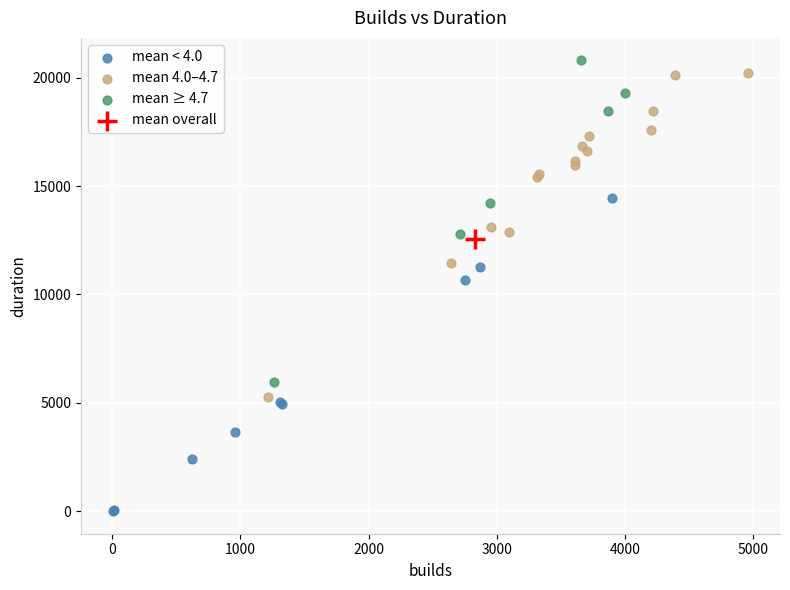

What are all the series names shown in the legend?

mean < 4.0, mean 4.0–4.7, mean ≥ 4.7, mean overall